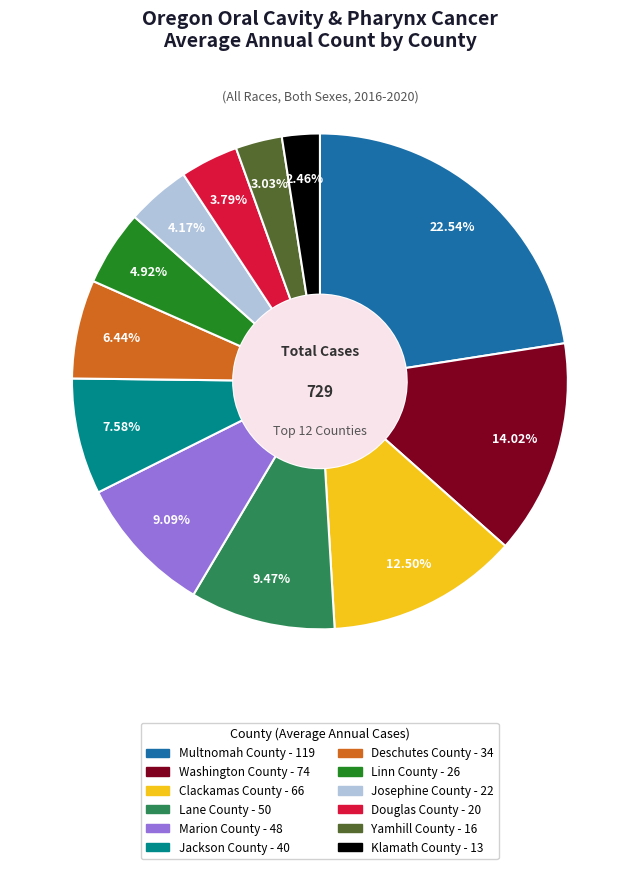

What is the total percentage of Klamath County and Washington County?

16.5%